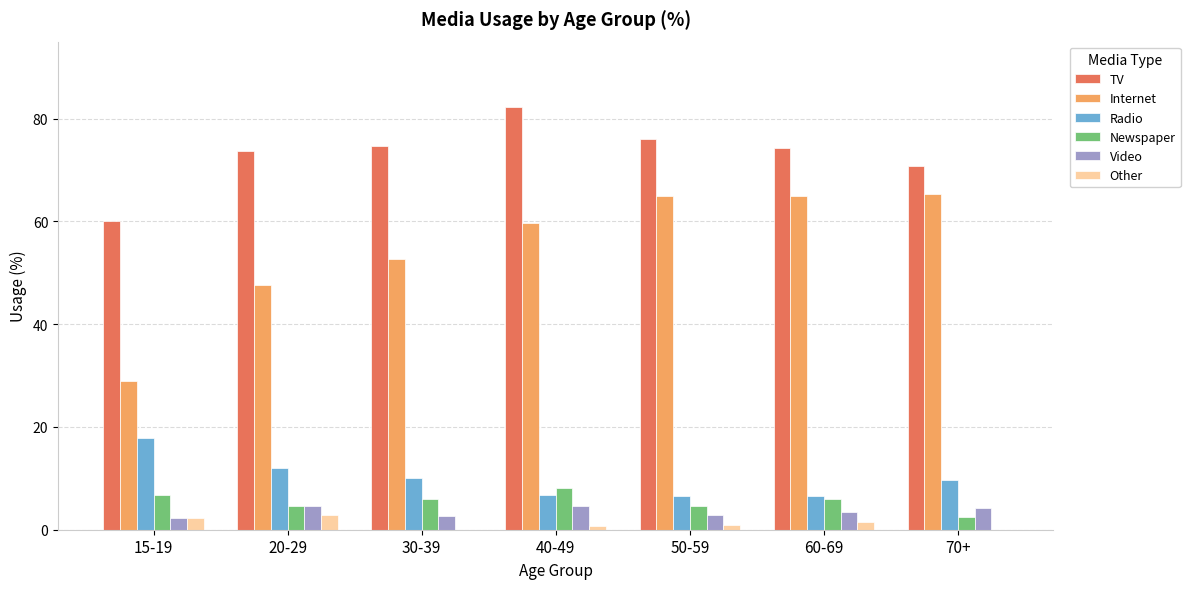

What is the maximum value shown in the chart?

82.2